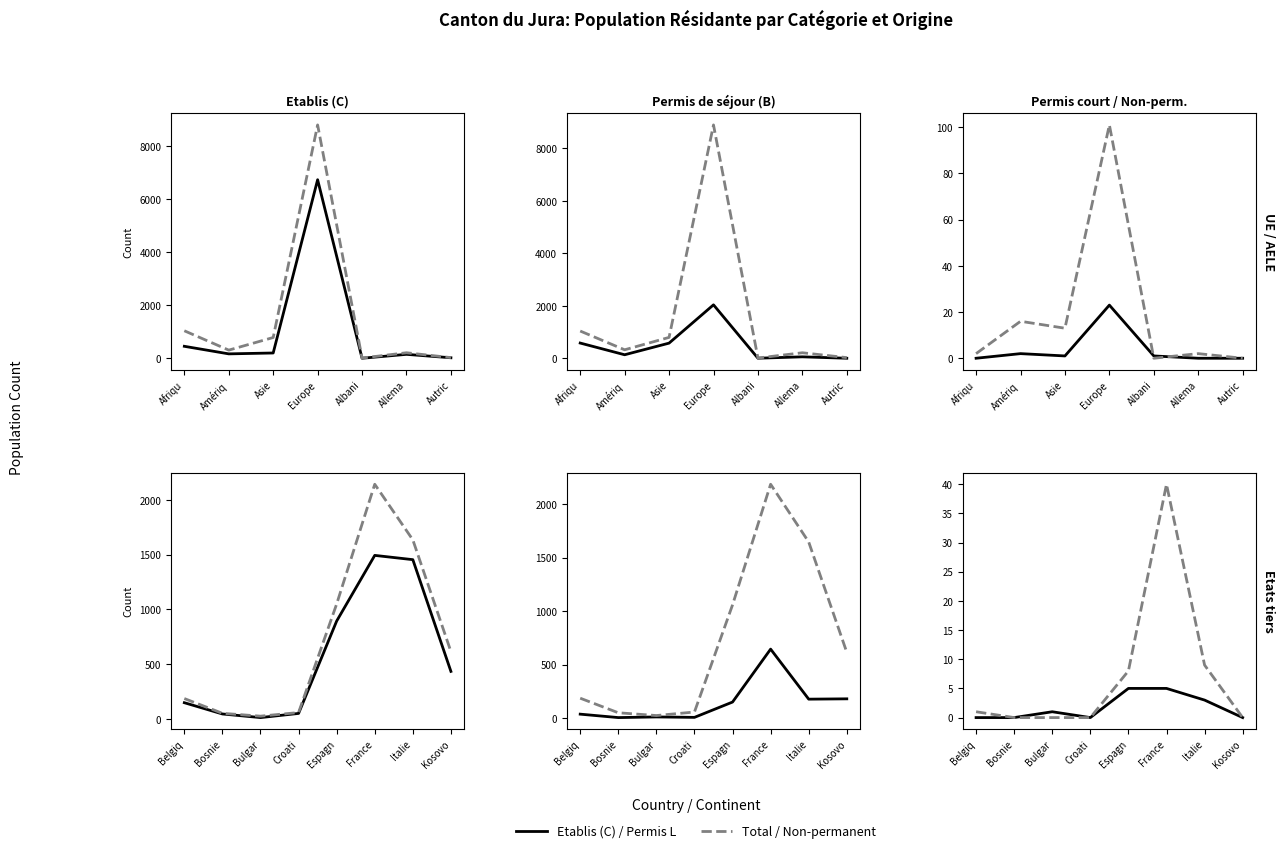

True or false: Population non permanente Total has a value of 9 at Italie.

True